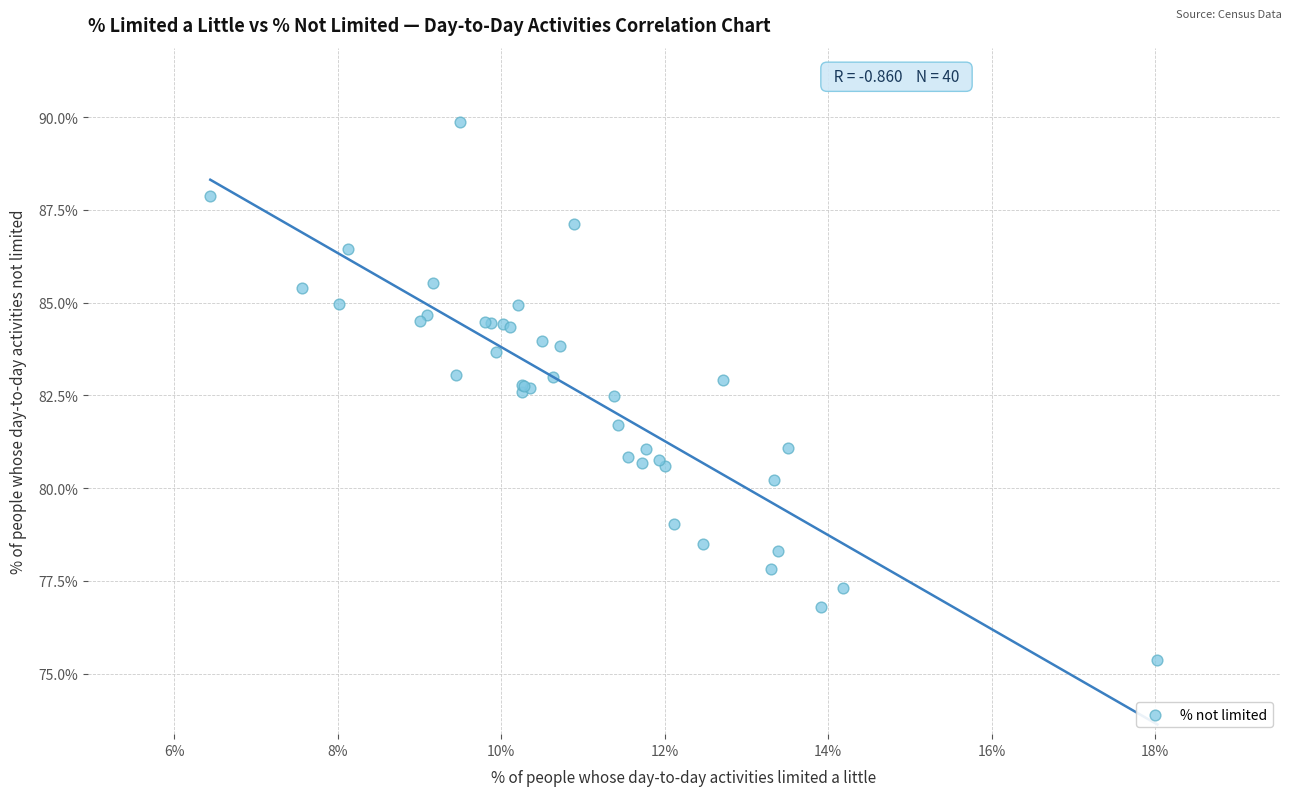

What Y value in the scatter plot is closest to 82?

81.7